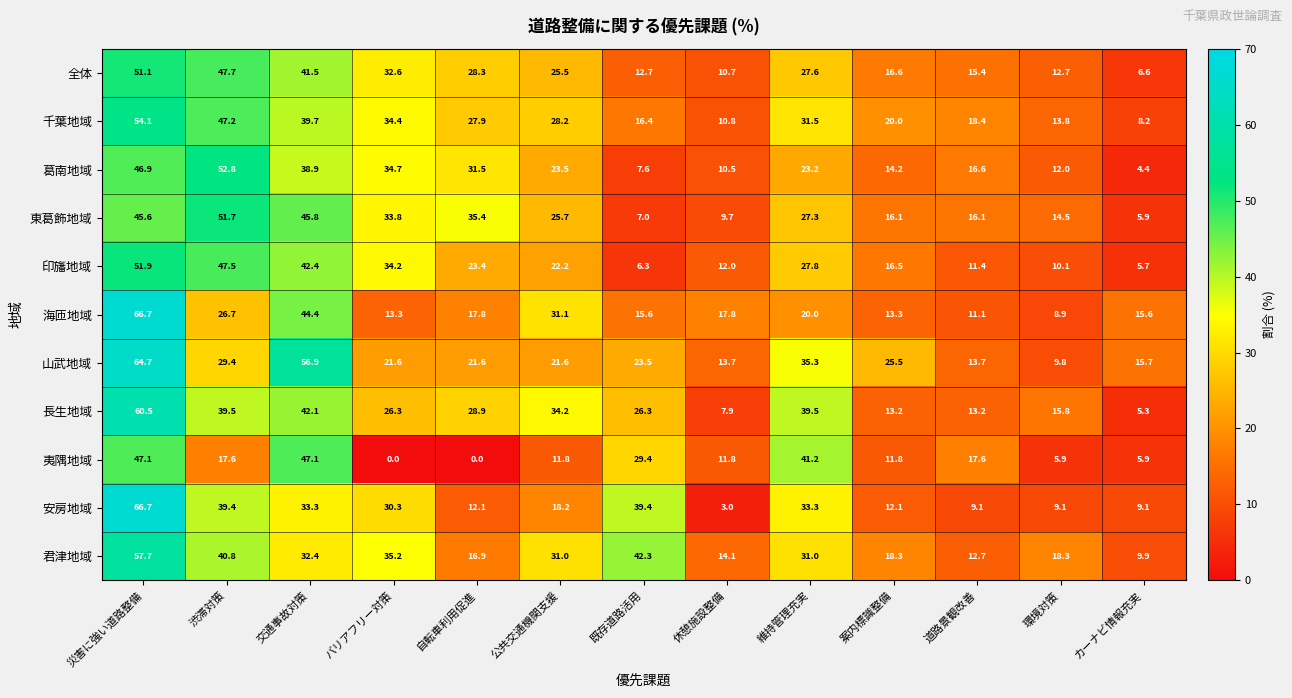

At 案内標識整備, list the series in order from largest to smallest.

山武地域, 千葉地域, 君津地域, 全体, 印旛地域, 東葛飾地域, 葛南地域, 海匝地域, 長生地域, 安房地域, 夷隅地域